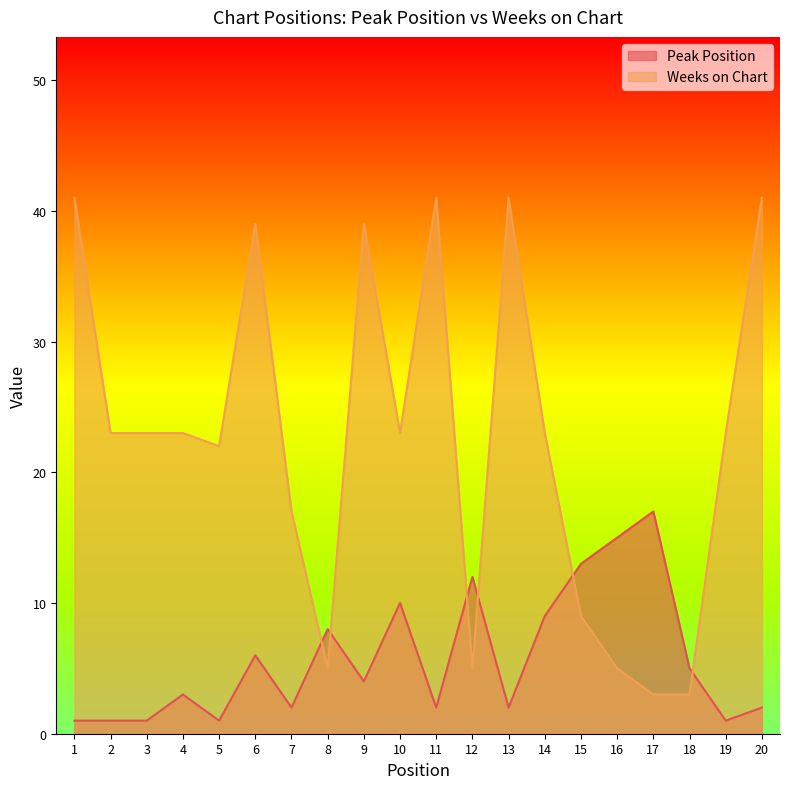

What is the difference between the maximum and minimum values in the Weeks on Chart series?

38